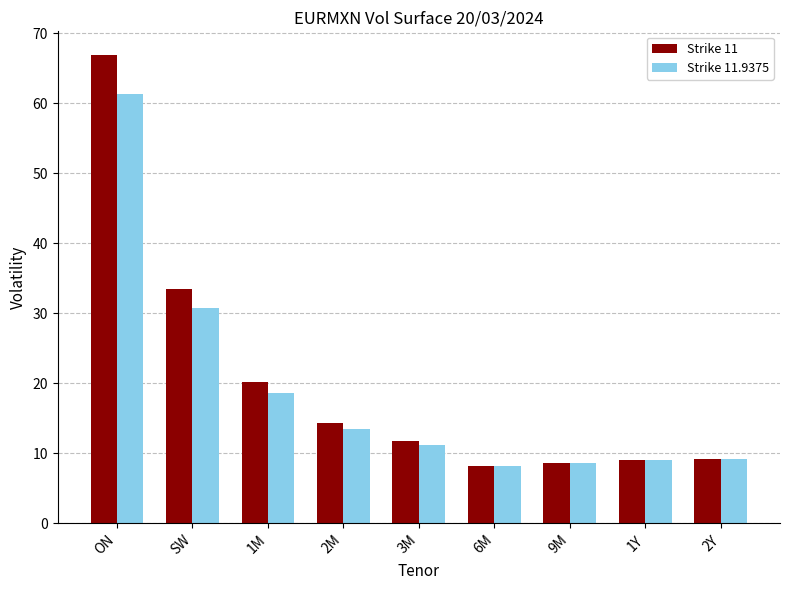

List the series in order of their overall mean, lowest first.

Strike 11.9375, Strike 11